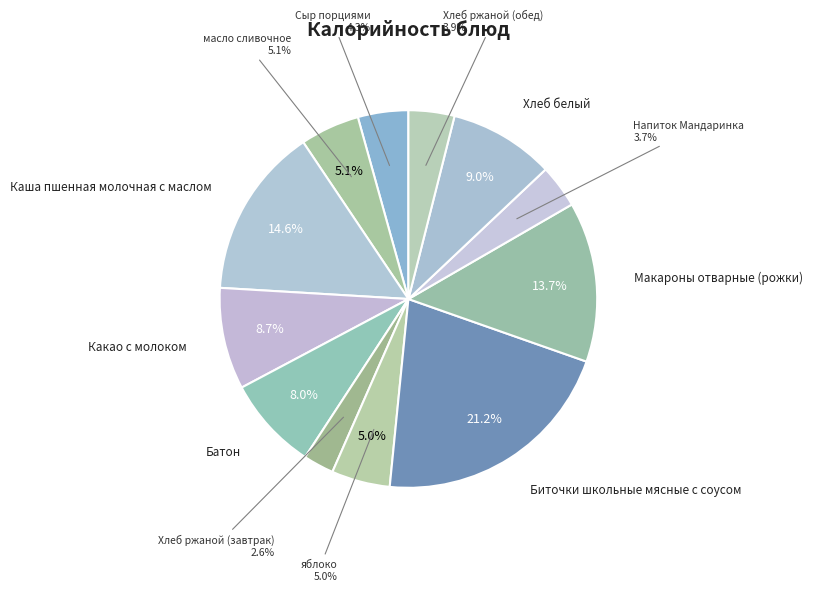

What percentage is the Сыр порциями slice, to the nearest percent?

4%